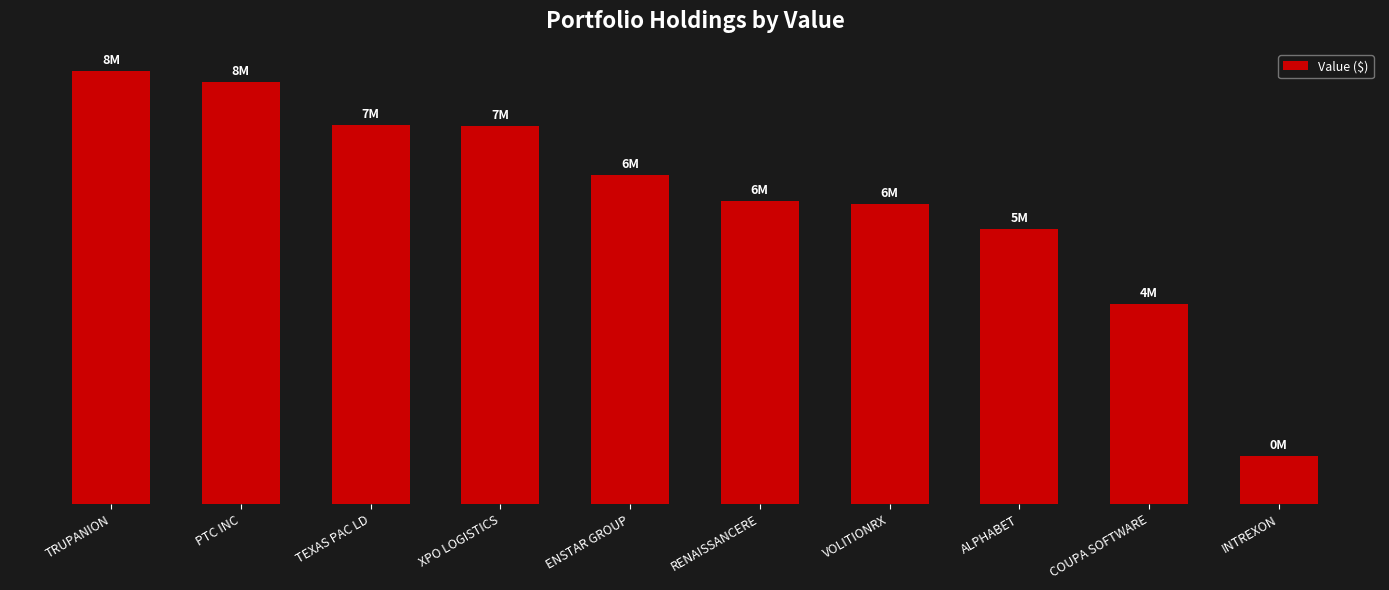

What is the label of the 1st bar from the left?

TRUPANION